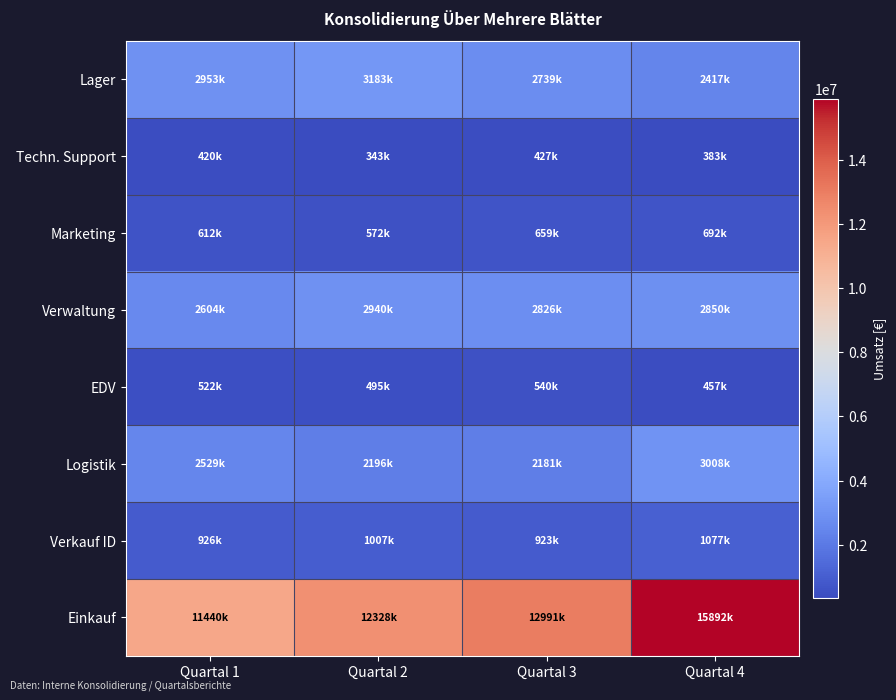

Which has a higher value, Quartal 3 or Quartal 1?

Quartal 1